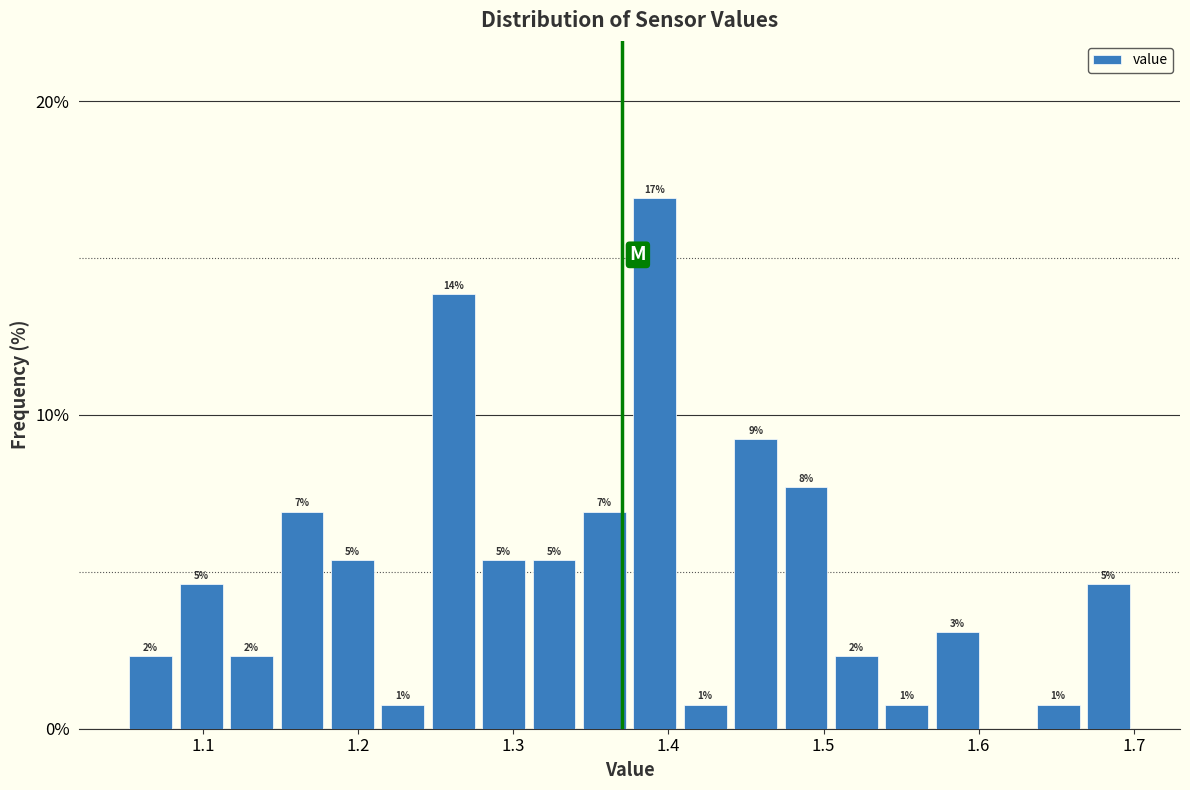

Read against the x-axis, roughly where is the centre of the tallest bar?

1.39